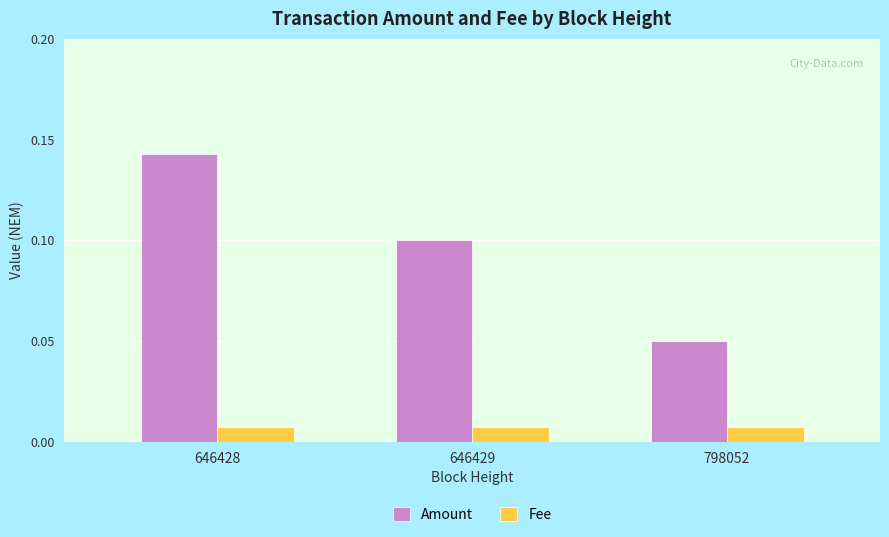

At which category is the sum across all series the highest?

646428